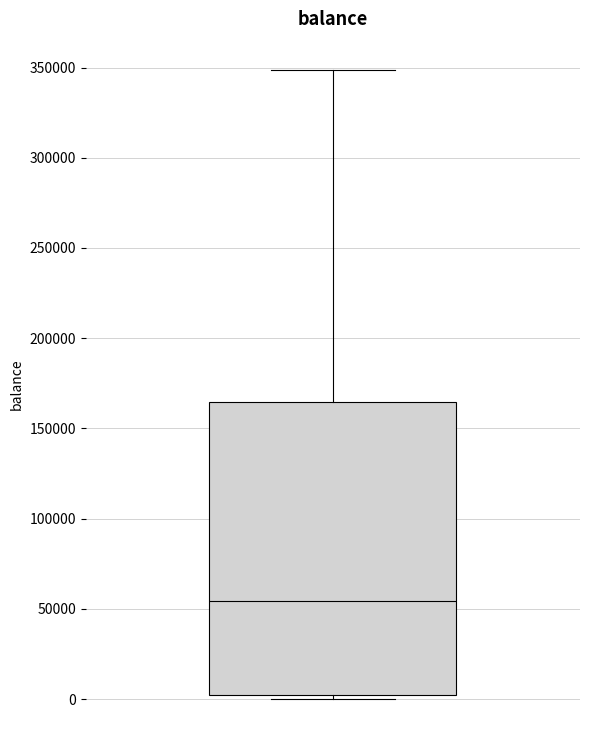

Transcribe this box plot: give where the median line is, the range the box spans, and where the two whiskers end, as read against the y-axis. The values are not printed on the chart, so give them approximately, as read against the axis.

median 55000, box 0 to 165000, whiskers 0 (just below the box's lower edge) to 350000